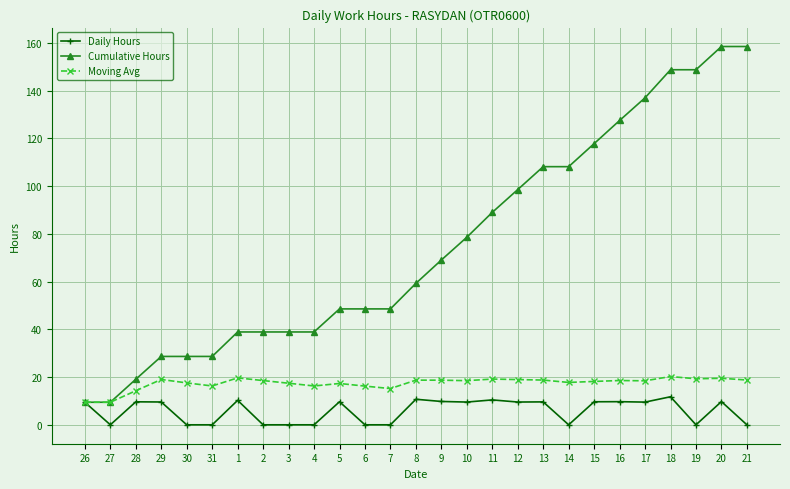

What is the total value across all series at 21?

177.2